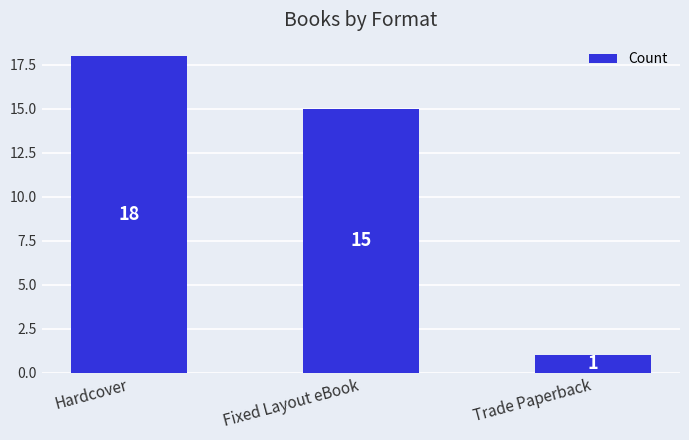

List the labels in order of value, largest first.

Hardcover, Fixed Layout eBook, Trade Paperback